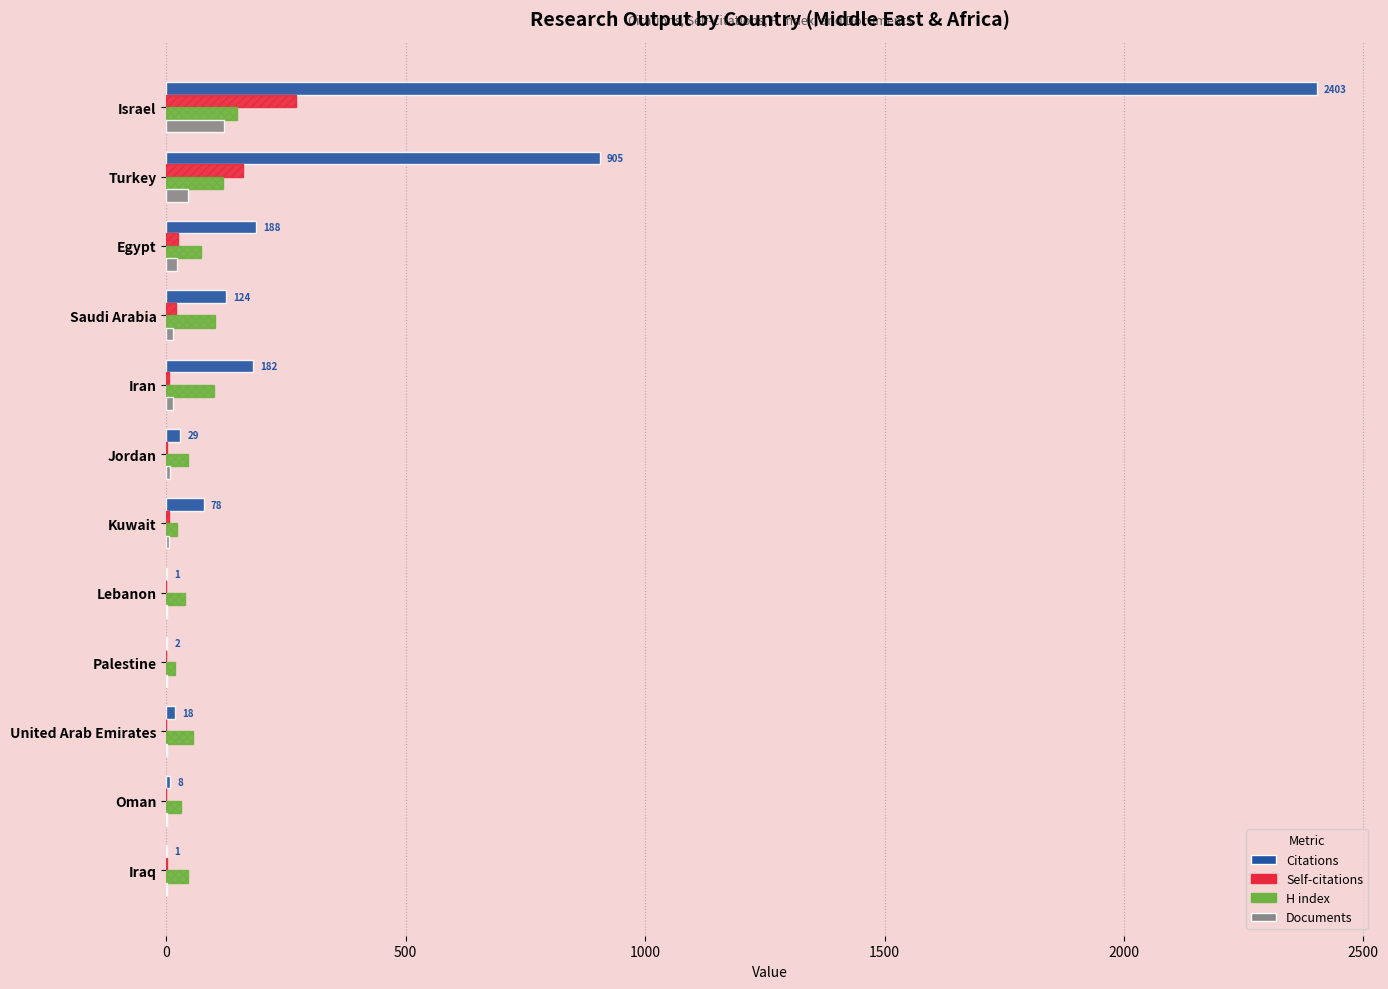

At which label is H index closest to 82?

Egypt